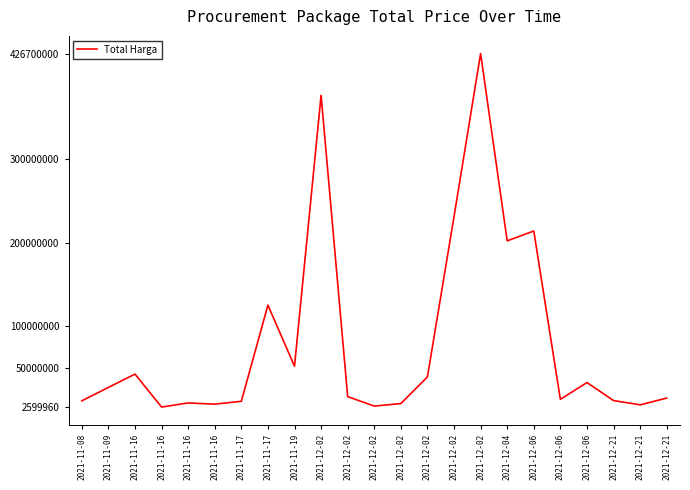

Does the chart display data point markers on the line(s)?

No